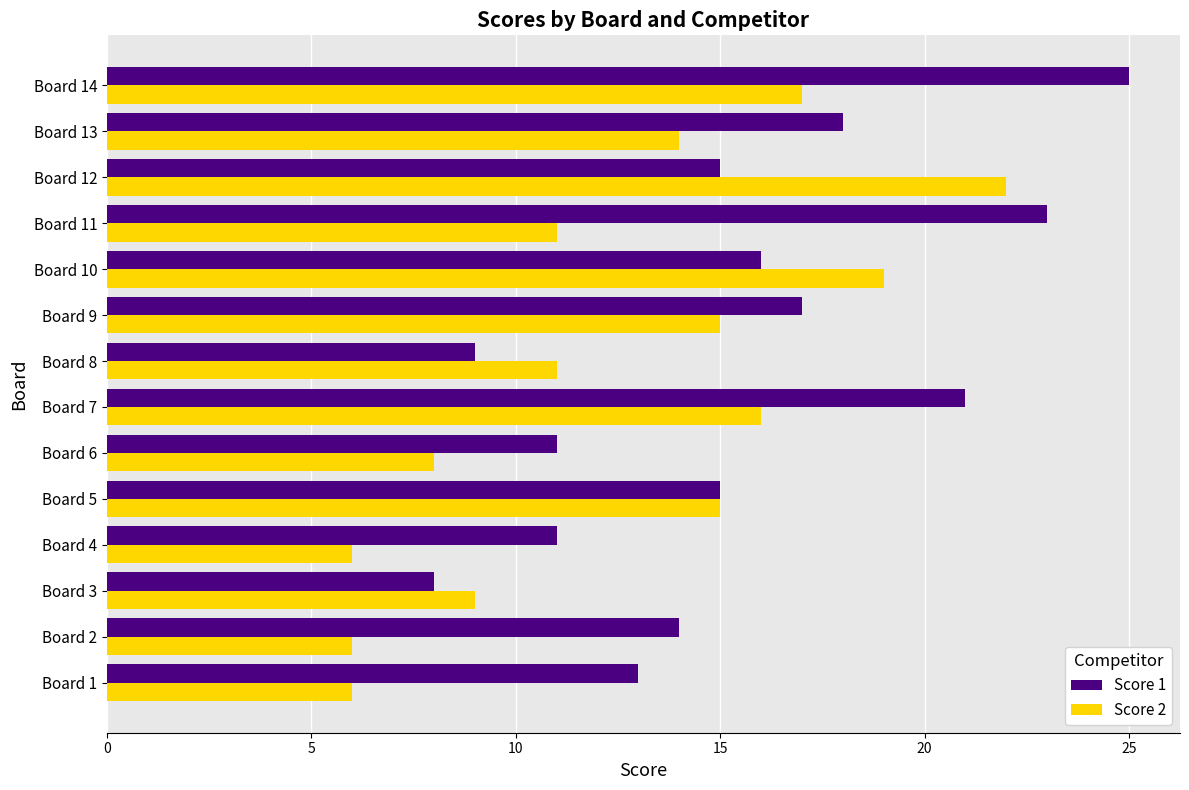

The value of Score 2 at Board 12 is 22. True or false?

True